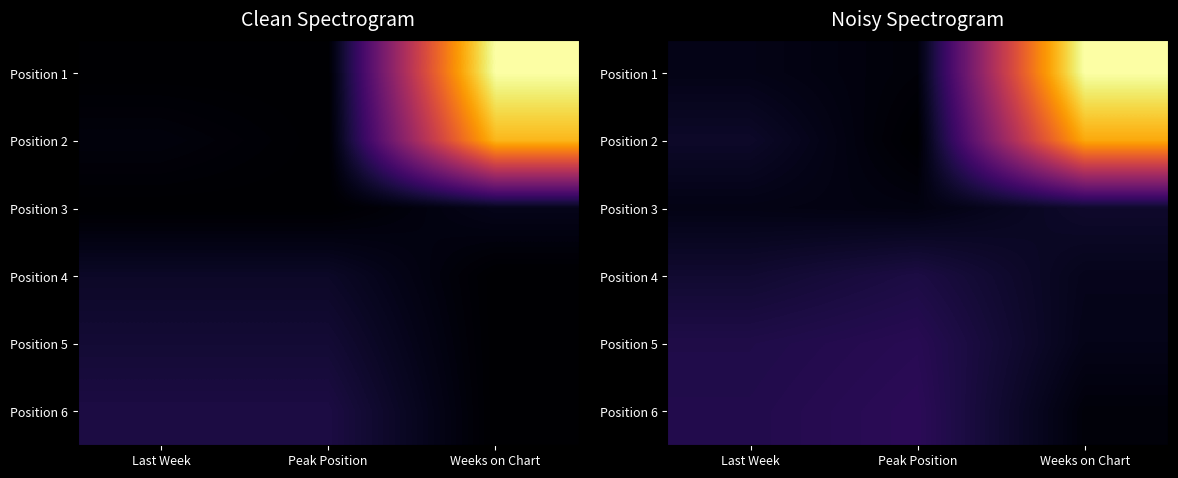

At which label does Position 6 first exceed 5?

Last Week